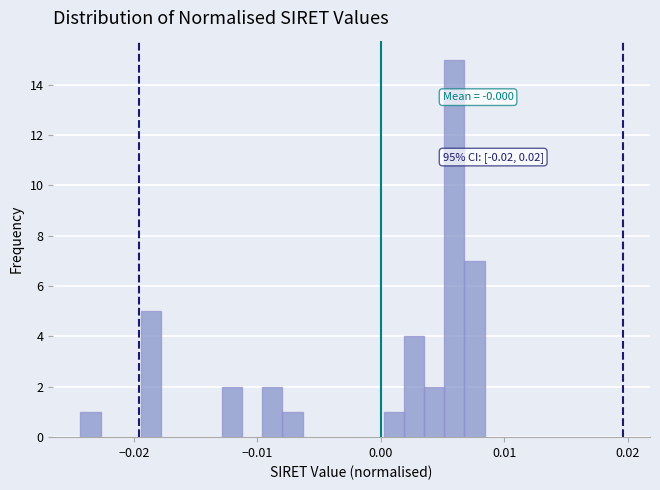

Read against the x-axis, roughly where is the centre of the tallest bar?

0.006